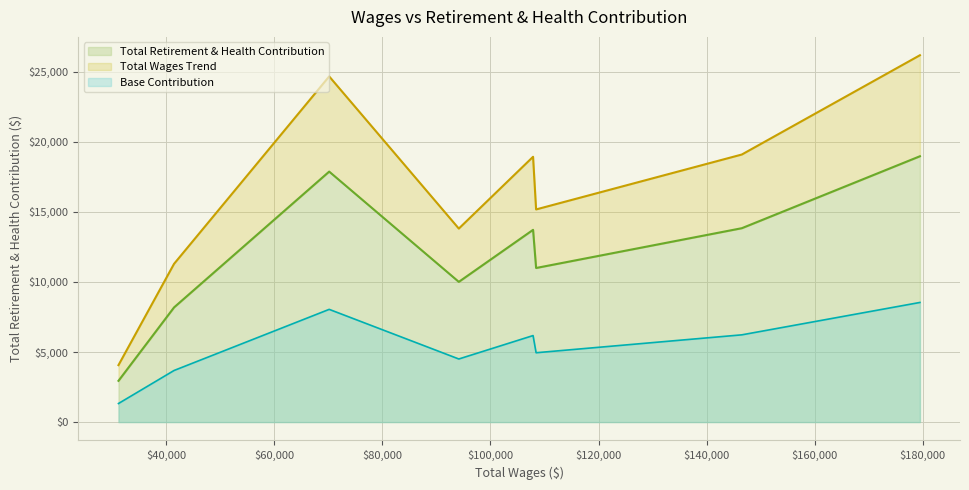

How many values exceed 13716?

3